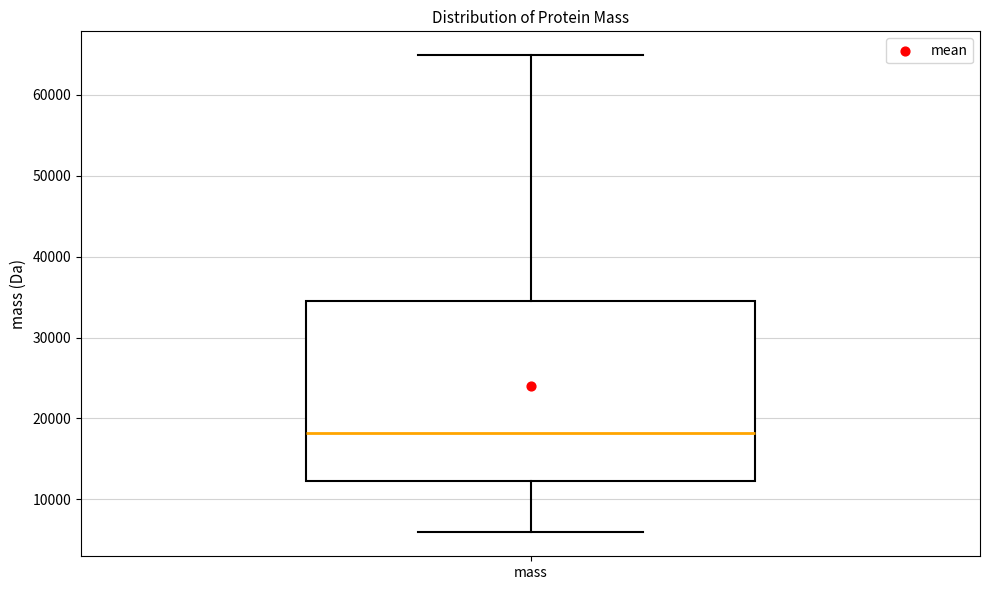

Read this box plot against the y-axis: the position of the median line, the range covered by the box, and the ends of both whiskers. The values are not printed on the chart, so give them approximately, as read against the axis.

median 18000, box 12000 to 35000, whiskers 6000 to 65000